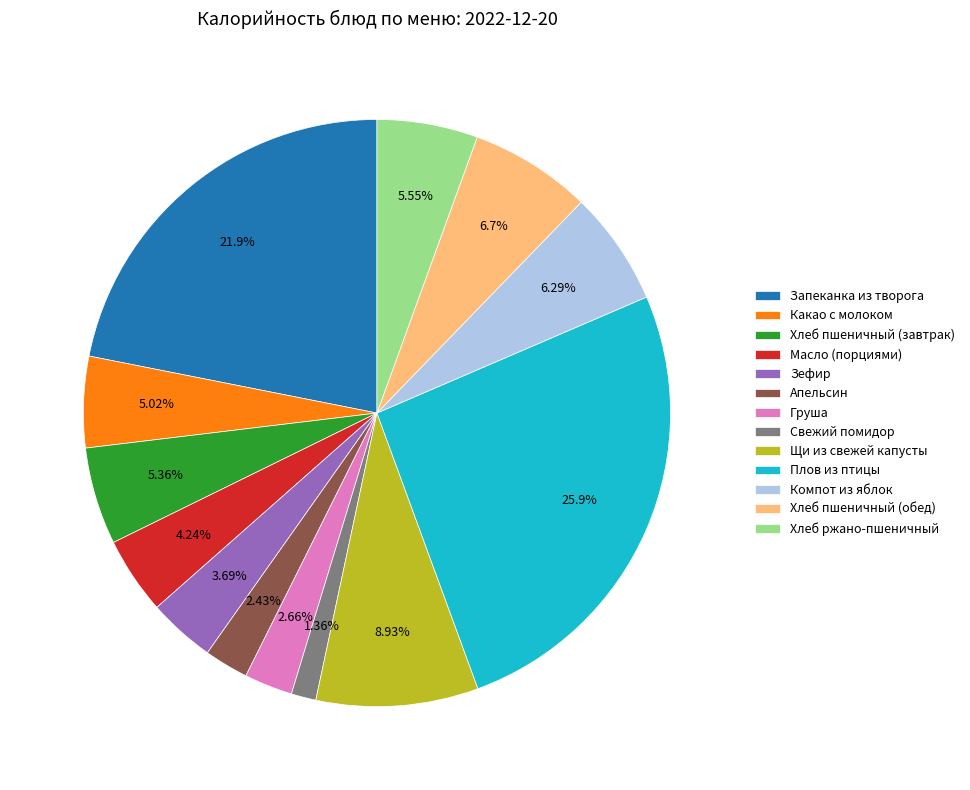

Count the number of slices in the pie.

13